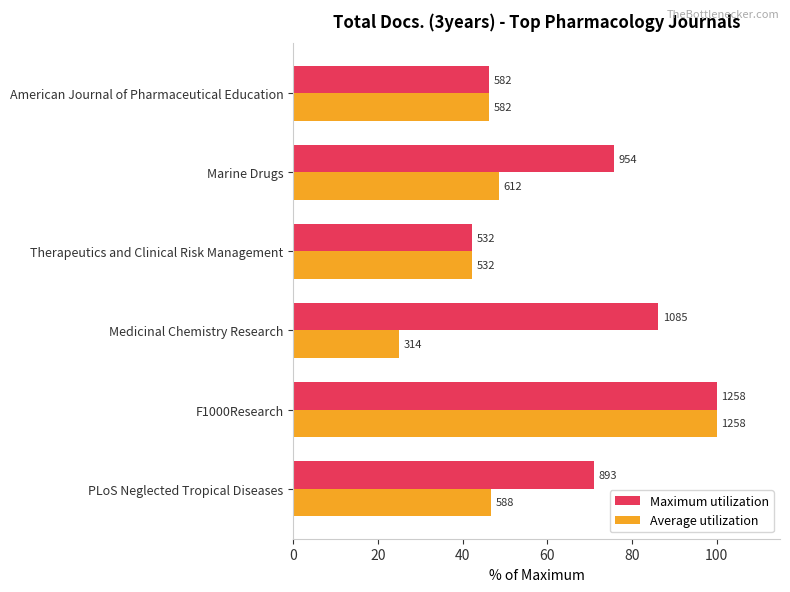

What is the average value of the Average utilization series?

51.5